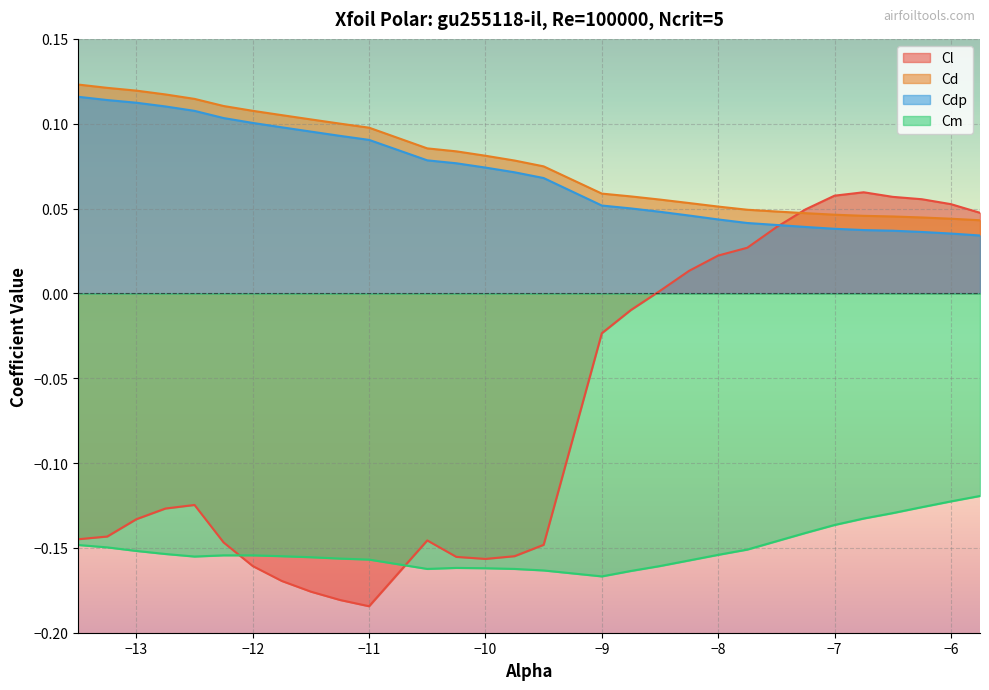

Which series has the largest range (max minus min)?

Cl